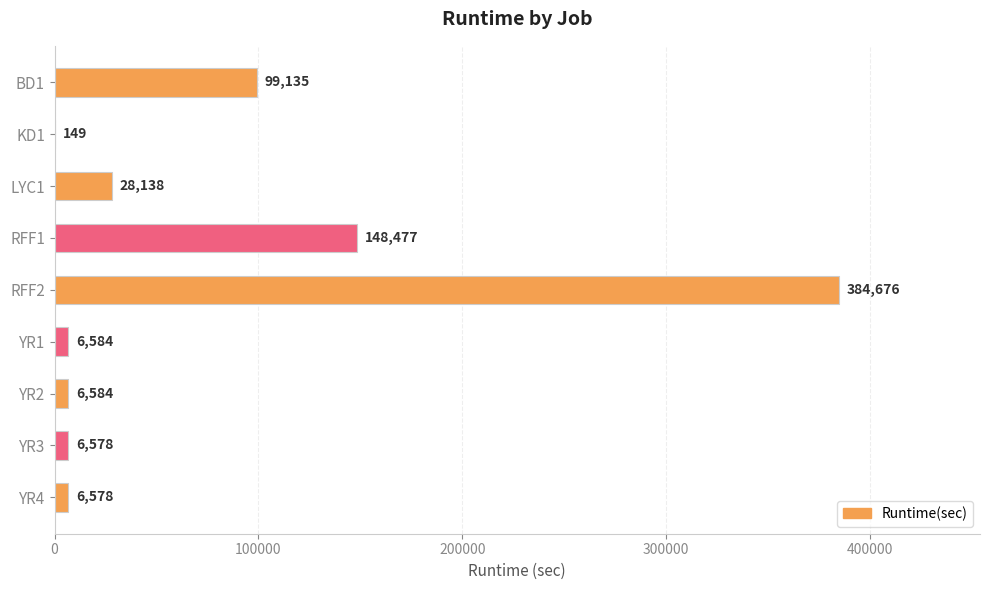

What is the change in value from YR2 to YR4?

-6